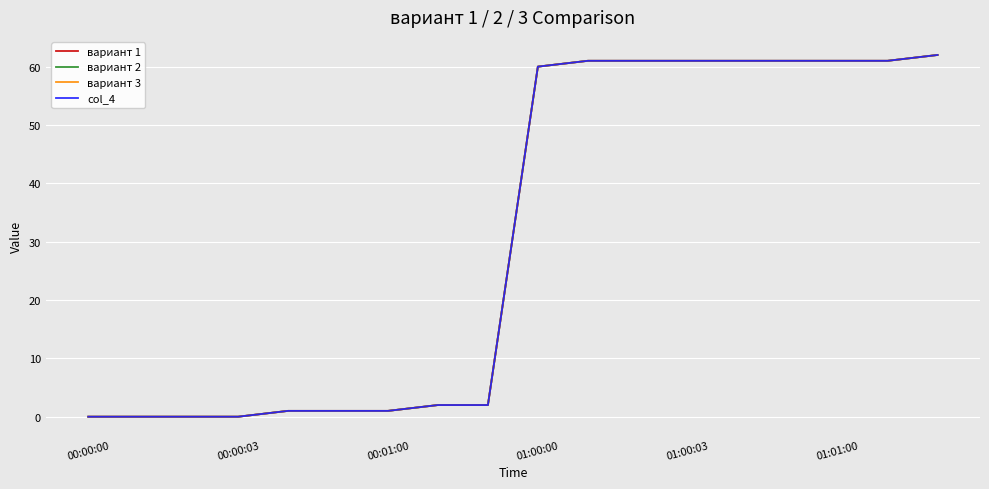

True or false: вариант 1 and col_4 cross at least once.

False